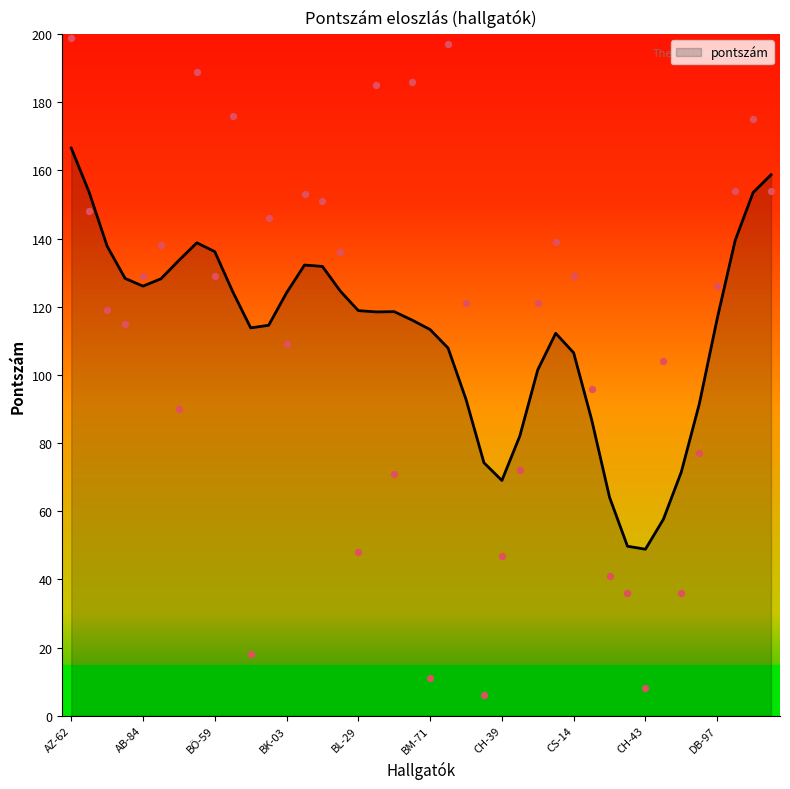

What is the ratio of the value at CS-14 to the value at CH-43?

16.1